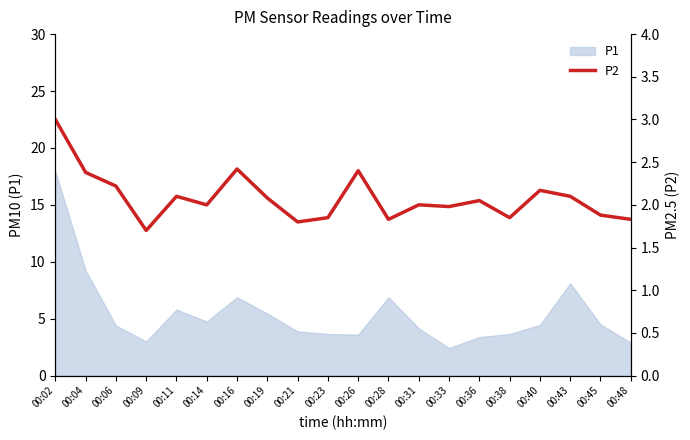

Reading left to right, what are all the values shown in this chart?

00:02=3.0	00:04=2.4	00:06=2.2	00:09=1.7	00:11=2.1	00:14=2.0	00:16=2.4	00:19=2.1	00:21=1.8	00:23=1.9	00:26=2.4	00:28=1.8	00:31=2.0	00:33=2.0	00:36=2.0	00:38=1.9	00:40=2.2	00:43=2.1	00:45=1.9	00:48=1.8